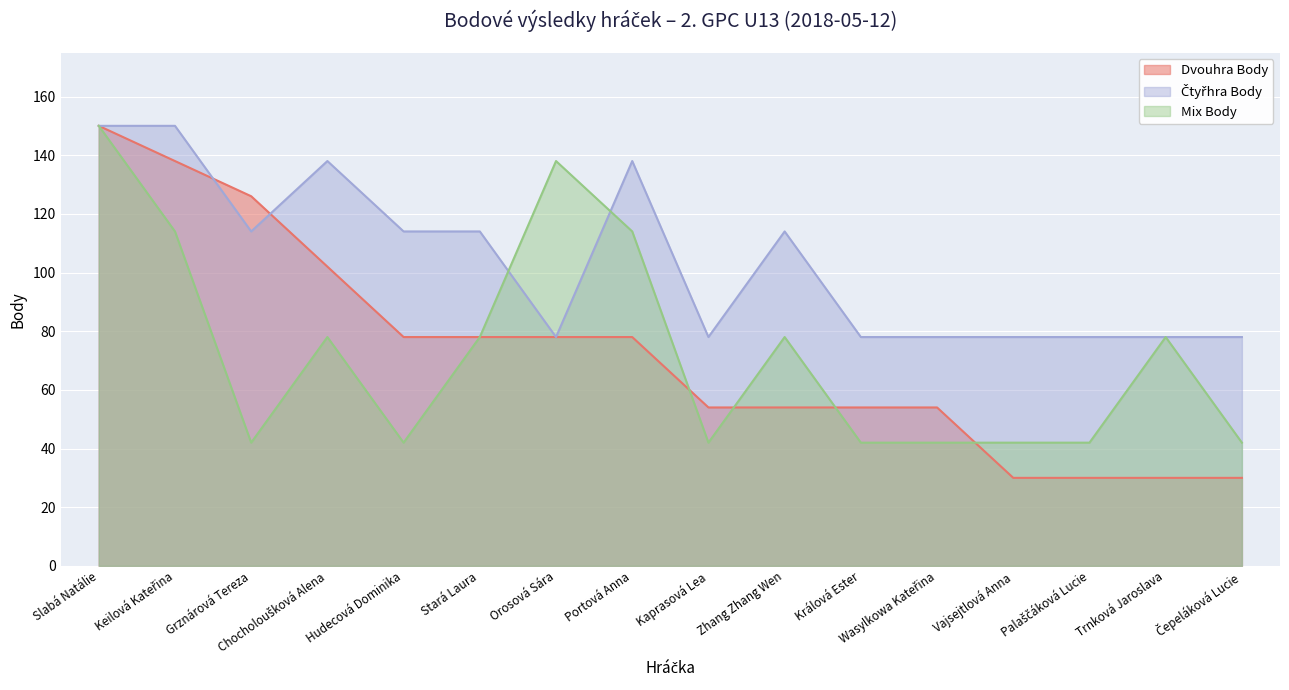

Which label corresponds to the largest value in the chart?

Slabá Natálie